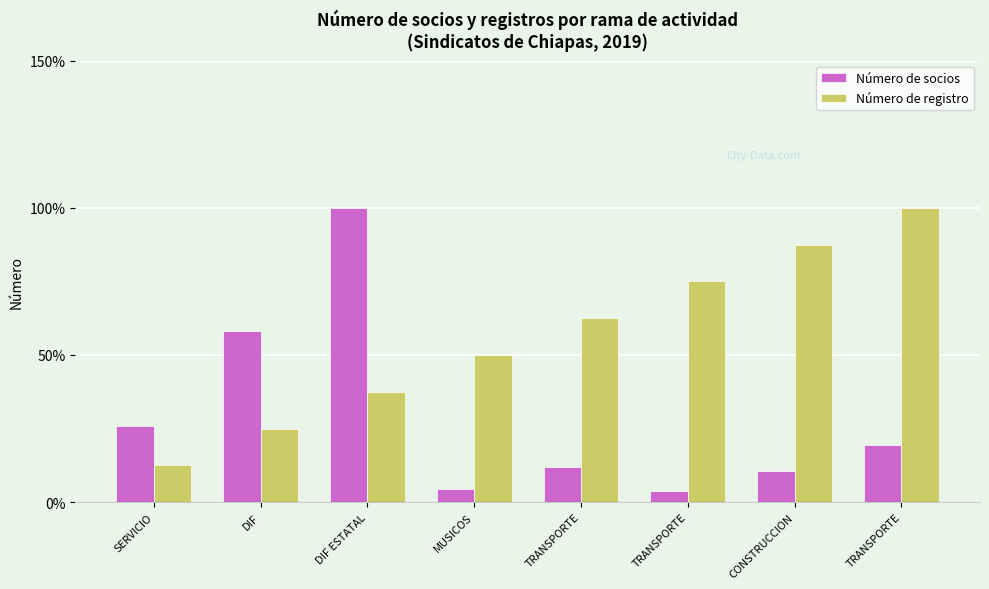

How many bars are there in total?

16